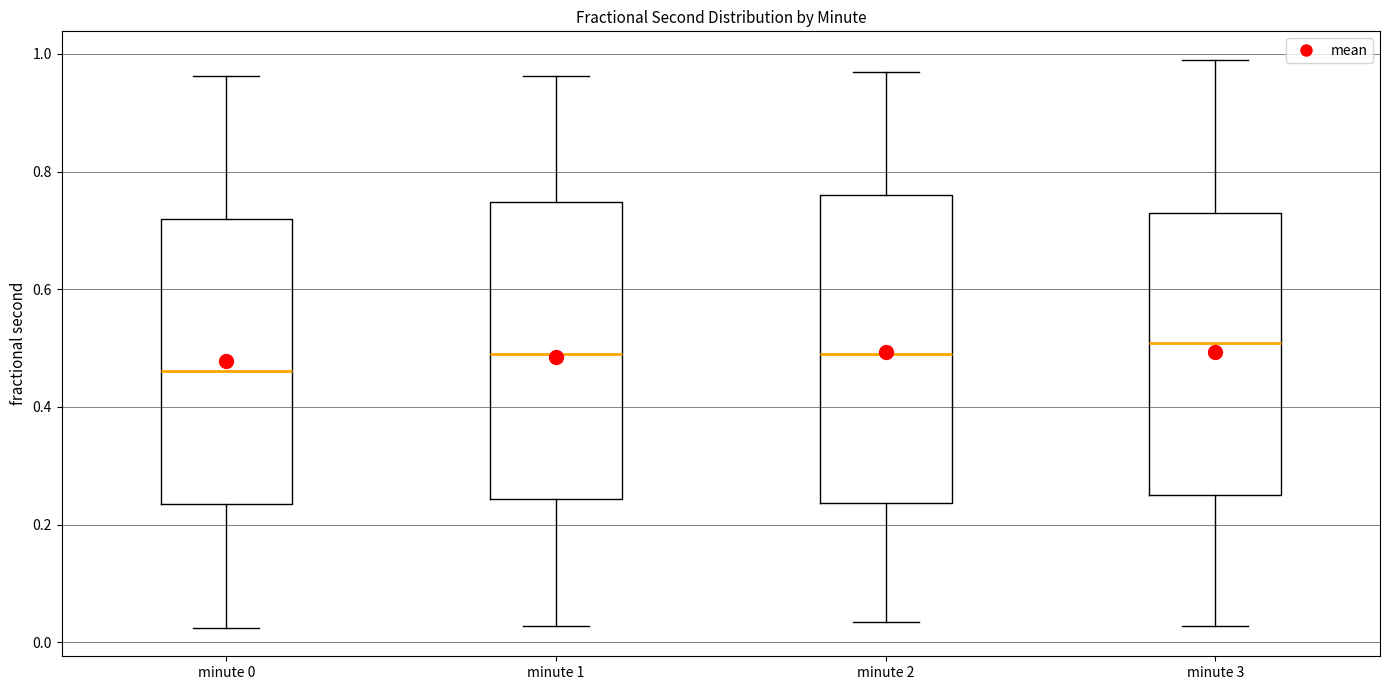

Reading left to right, read every box against the y-axis: the position of its median line, the range the box covers, and the ends of its whiskers. The values are not printed on the chart, so give them approximately, as read against the axis.

minute 0: median 0.46, box 0.24 to 0.72, whiskers 0.02 to 0.96
minute 1: median 0.48, box 0.24 to 0.74, whiskers 0.02 to 0.96
minute 2: median 0.50, box 0.24 to 0.76, whiskers 0.04 to 0.96
minute 3: median 0.50, box 0.26 to 0.74, whiskers 0.02 to 1.00